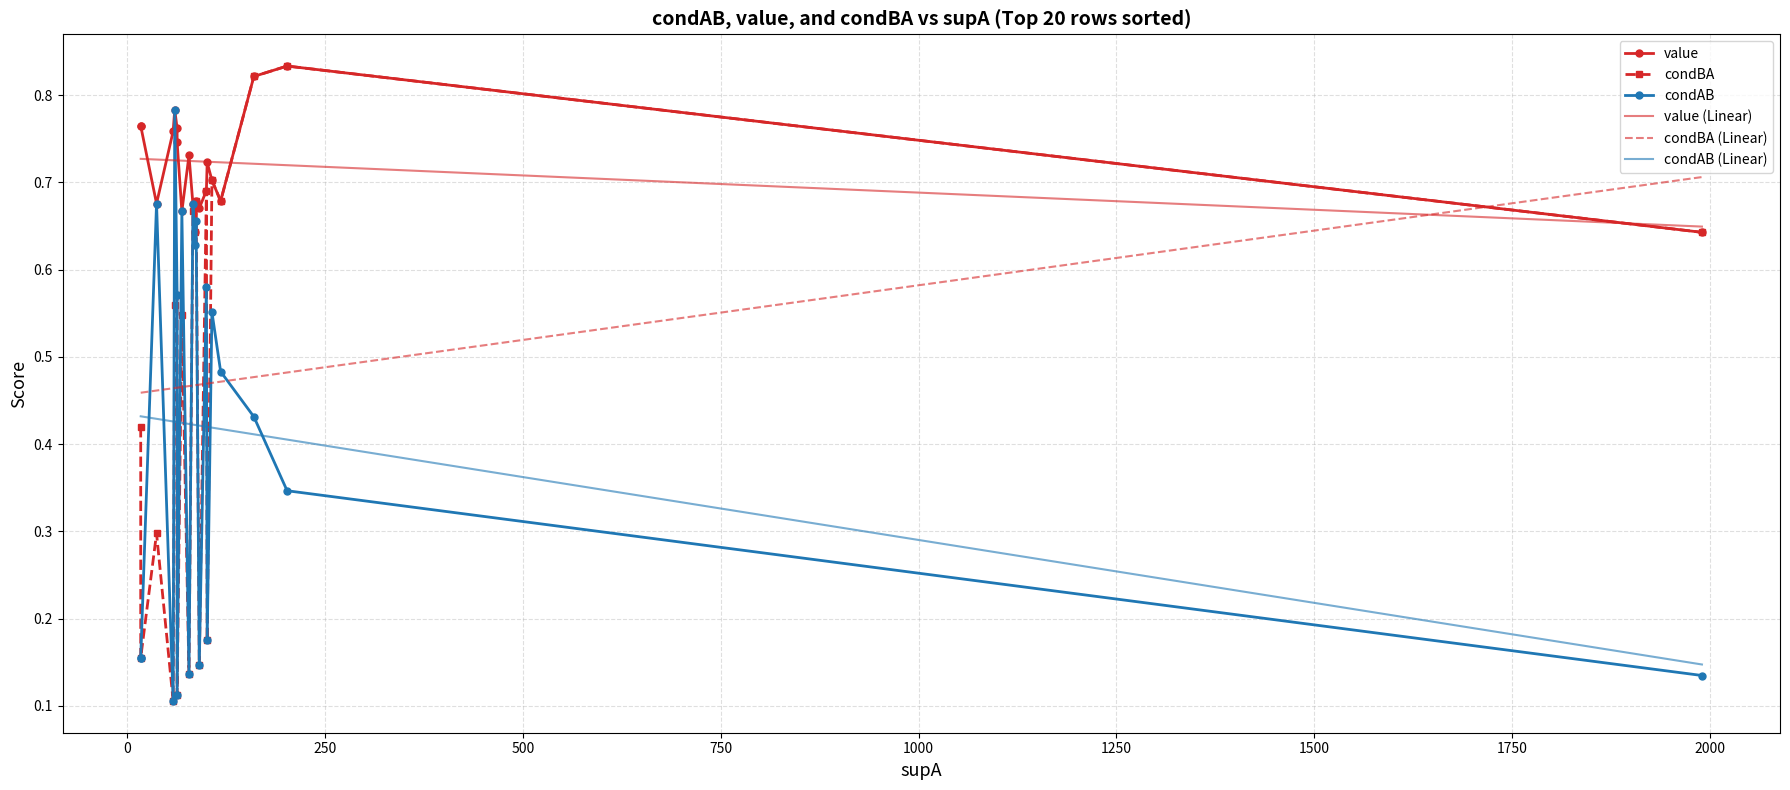

The value of condBA (Linear) at 1000 is 0.7. True or false?

False